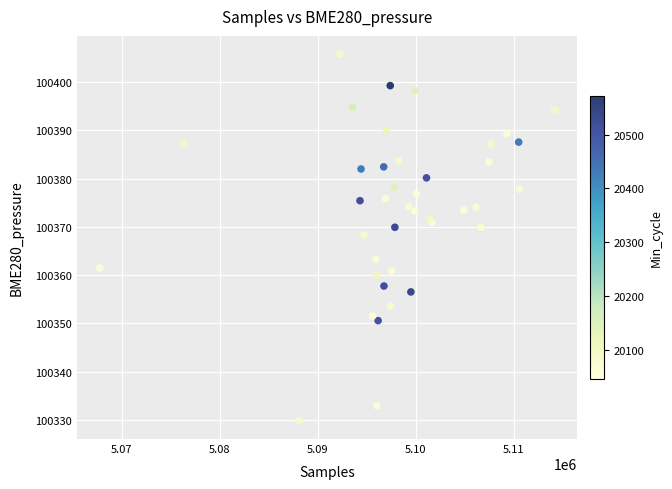

What Y value in the scatter plot is closest to 100367?

100368.3